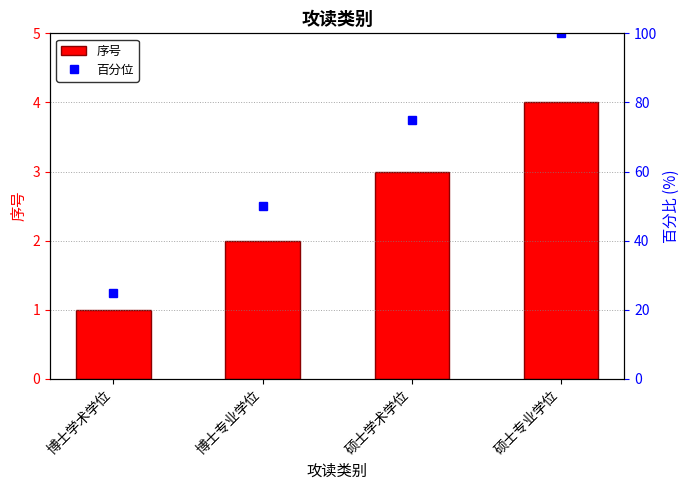

What is the label of the 4th bar from the right?

博士学术学位